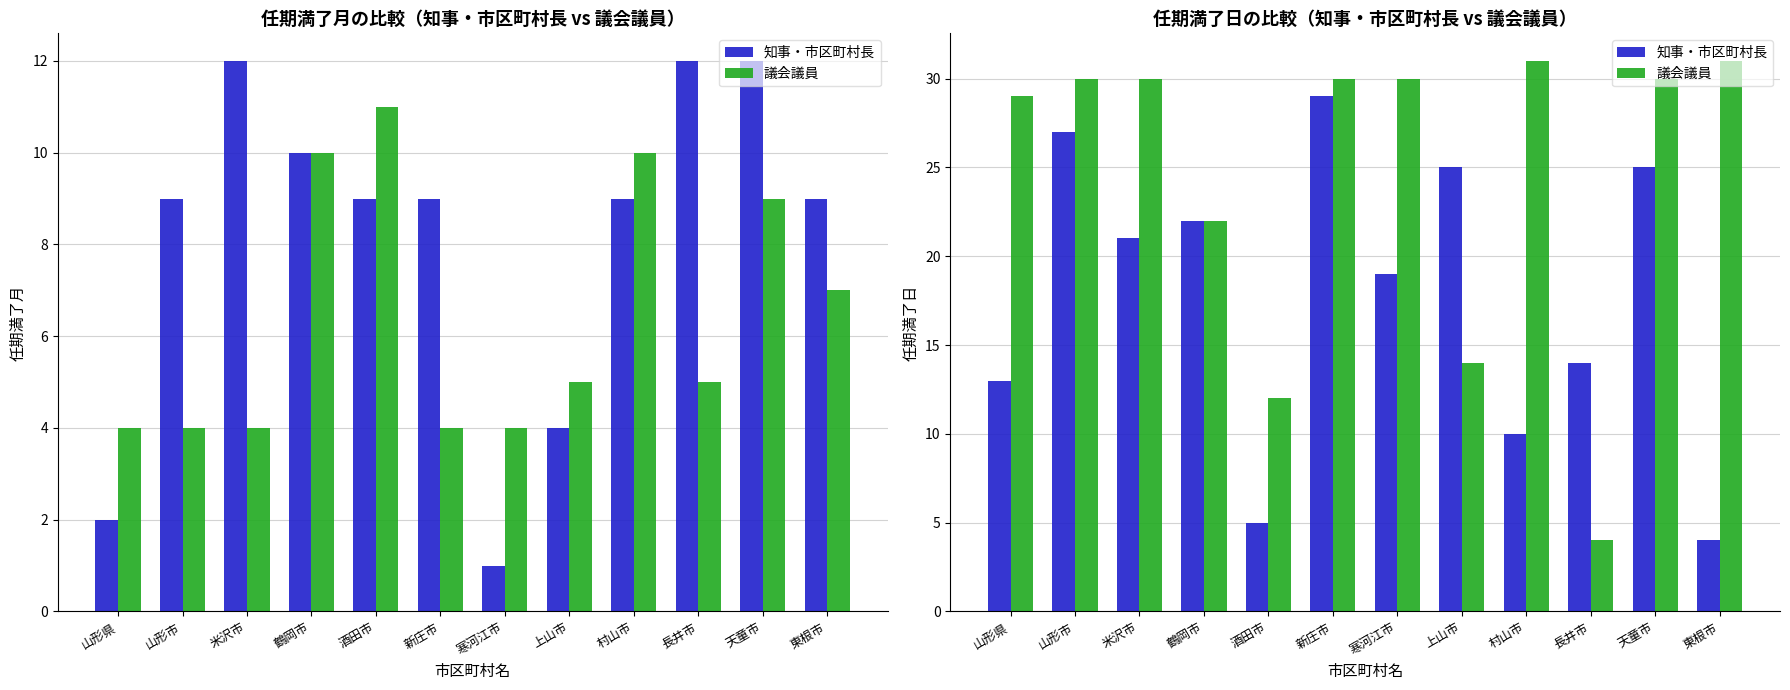

What is the value of the 議会議員 bar at the 3rd from the left?

30